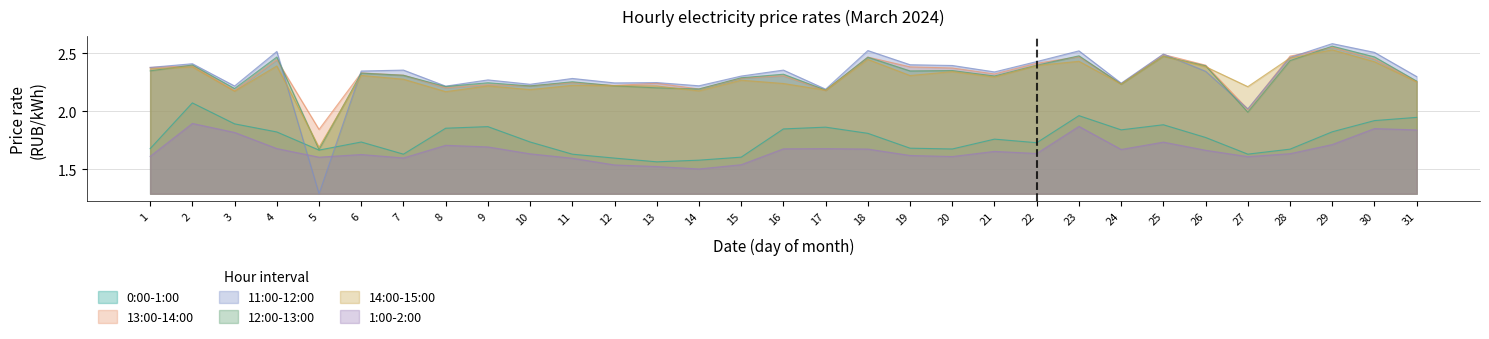

What is the minimum value for 14:00-15:00?

1.7